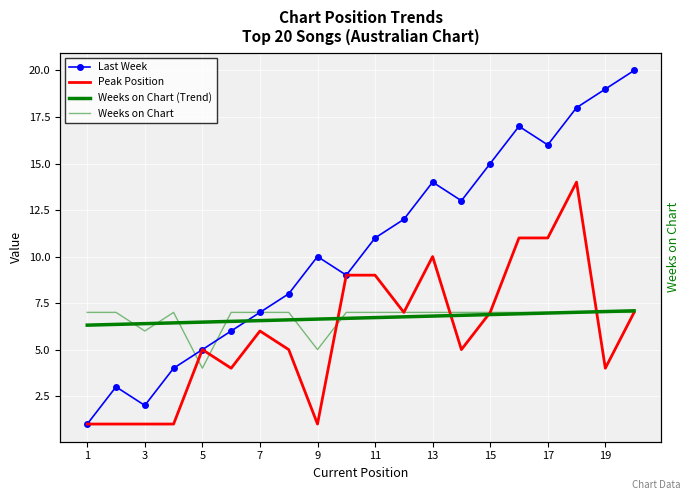

What is the value of the Weeks on Chart (Trend) point at the 14th from the left?

6.6